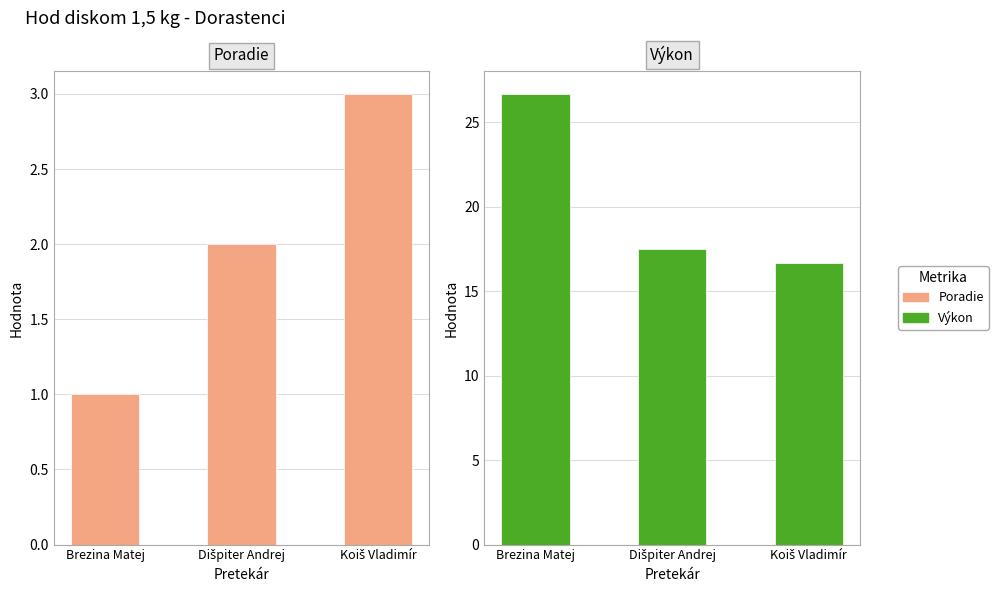

What is the difference between the Poradie values at Dišpiter Andrej and Koiš Vladimír?

1.0